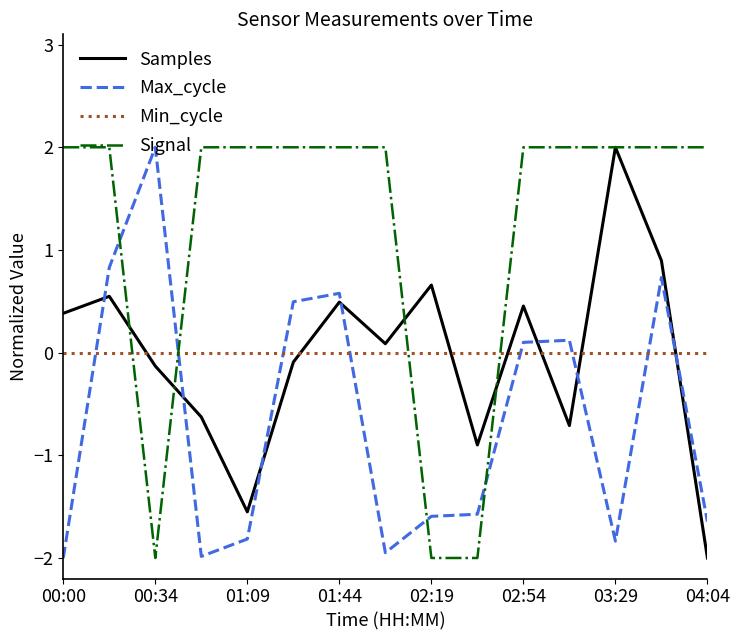

How many intersections are there between Max_cycle and Min_cycle?

8